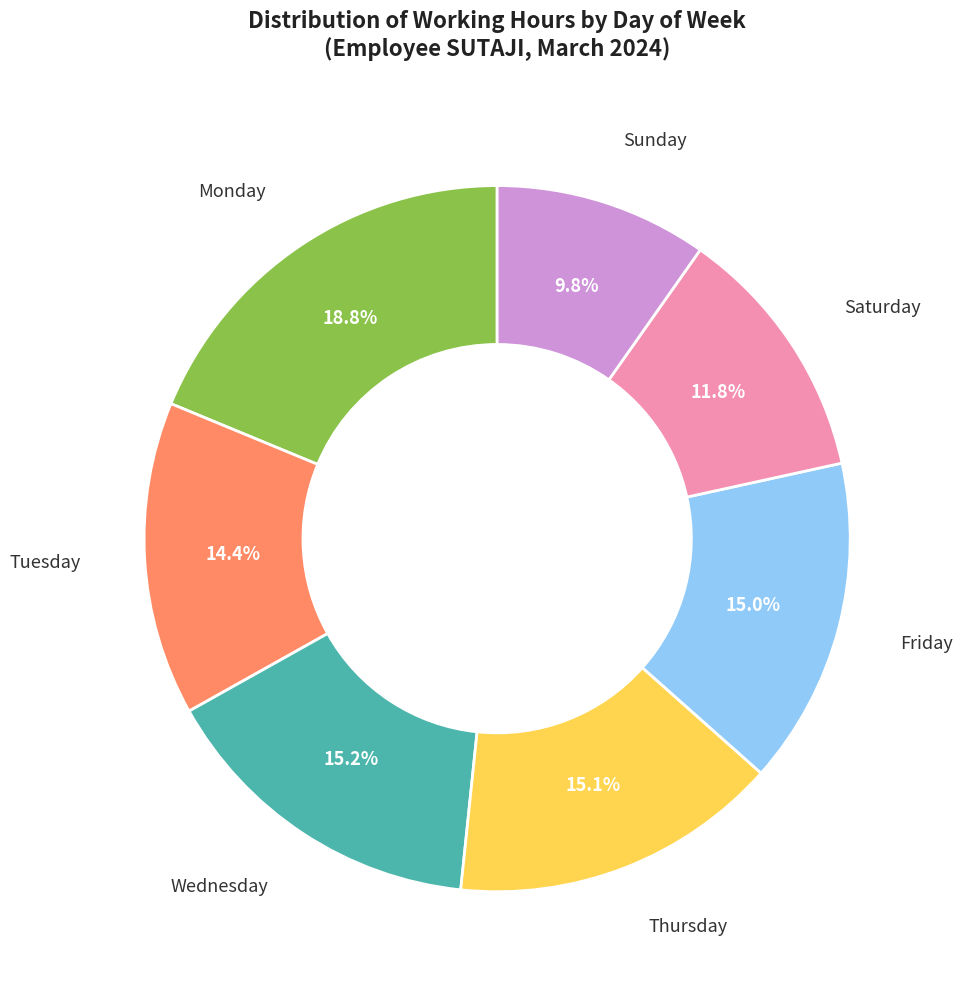

Is there any slice that represents more than half of the pie?

No